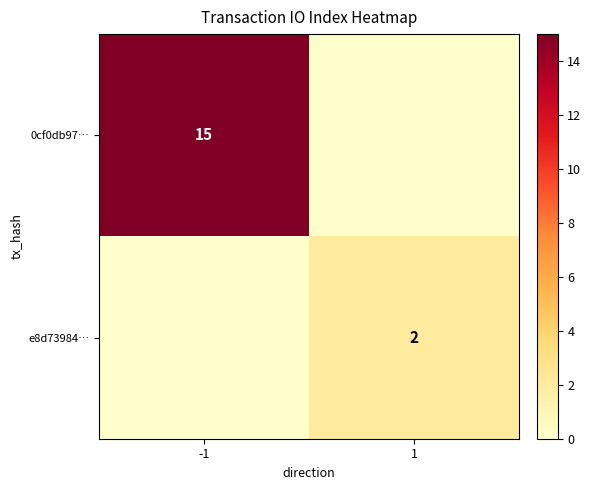

Which series has the largest range (max minus min)?

0cf0db97…